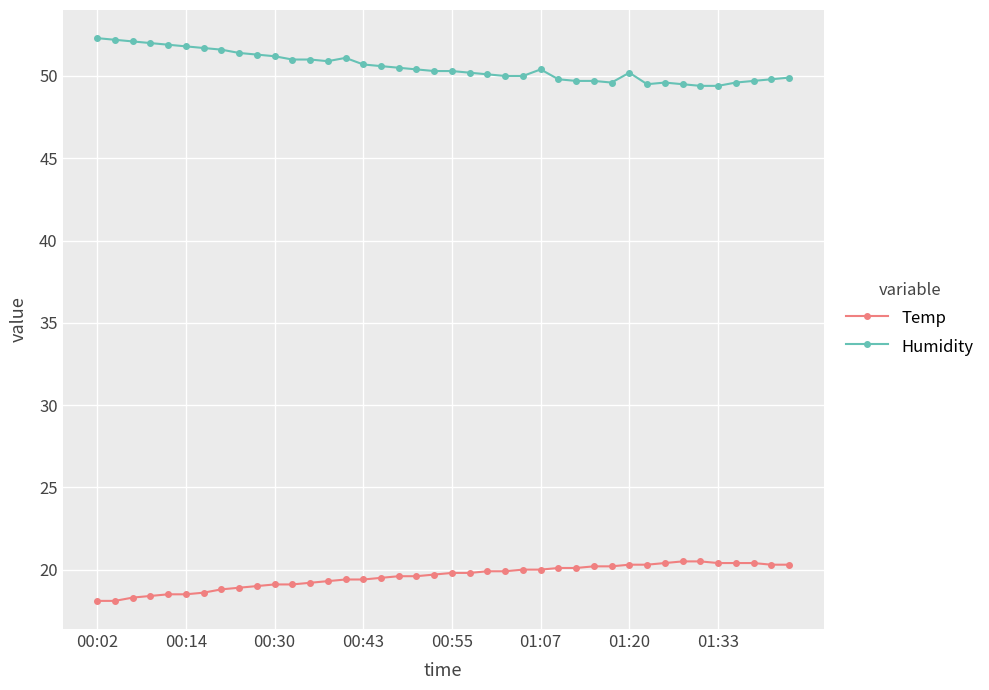

What is the maximum value shown in the chart?

52.3